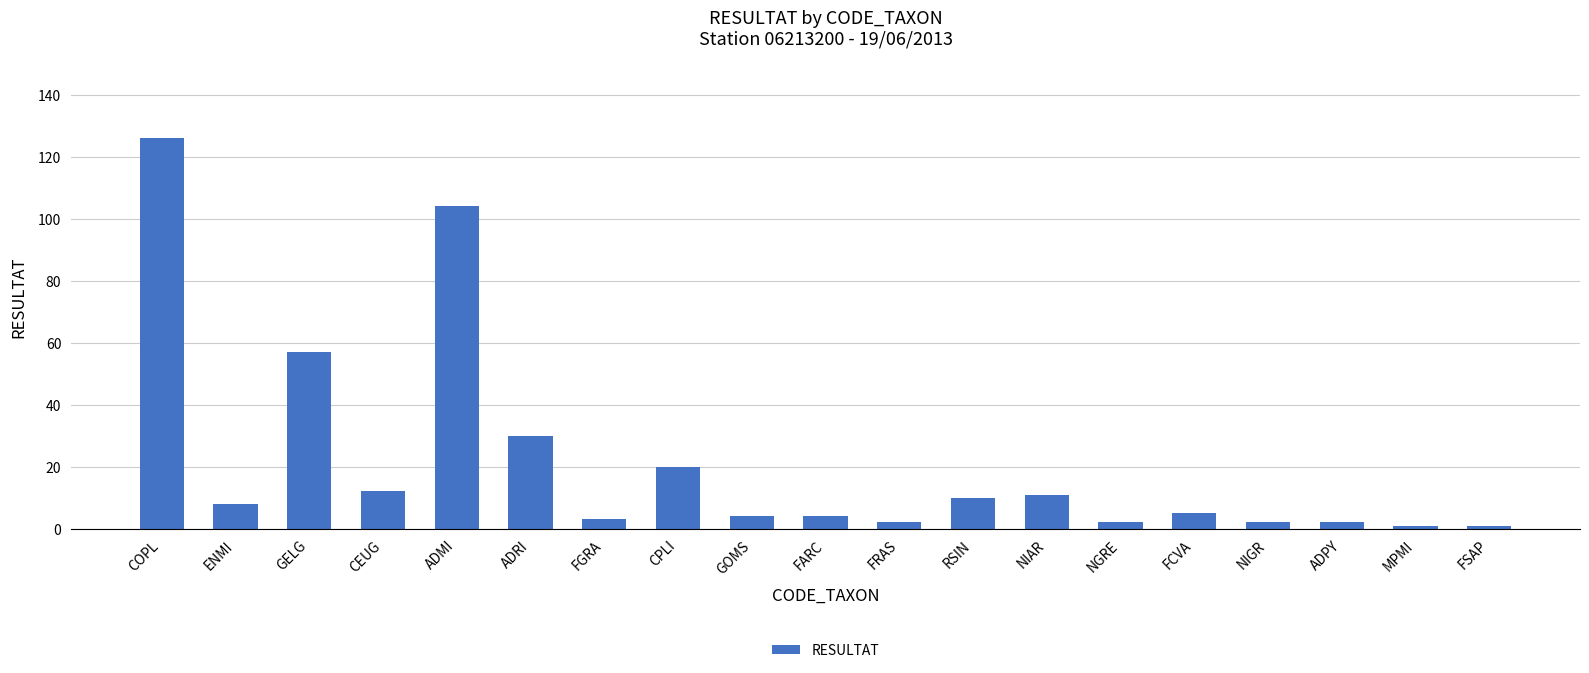

Which category has the highest value across all series?

COPL